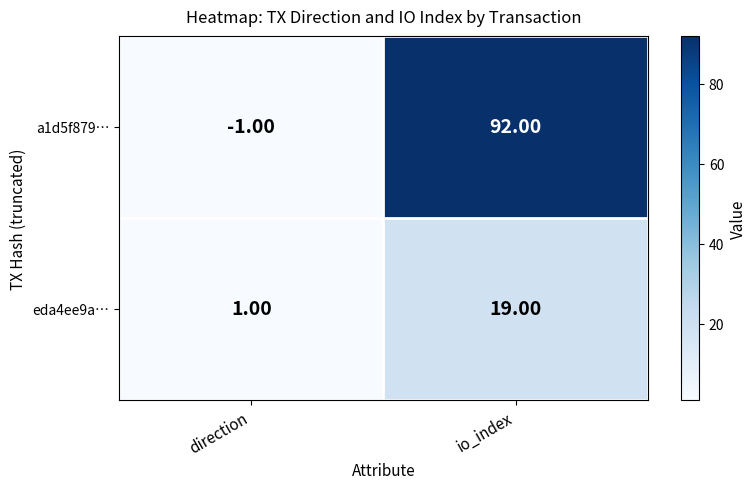

What is the spread (max minus min) of values at io_index?

73